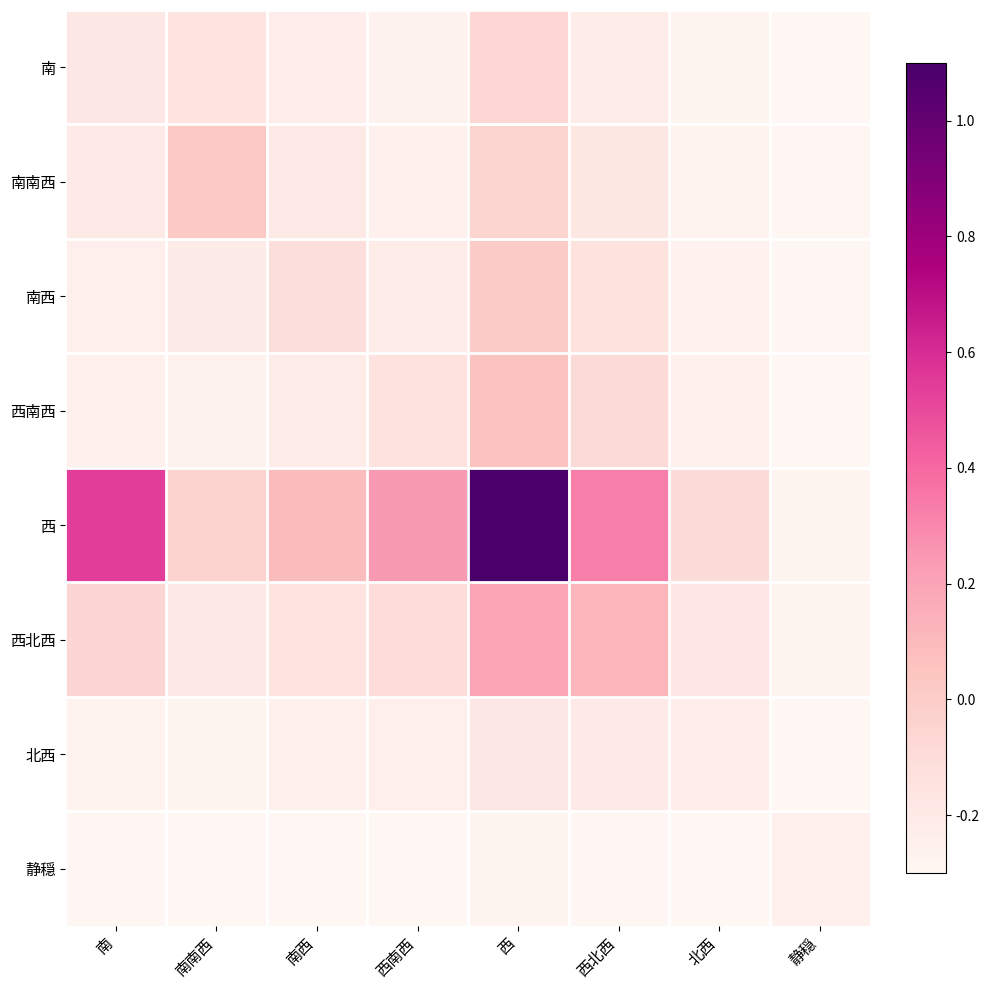

Between 南南西 and 北西, which series saw the biggest shift?

南南西